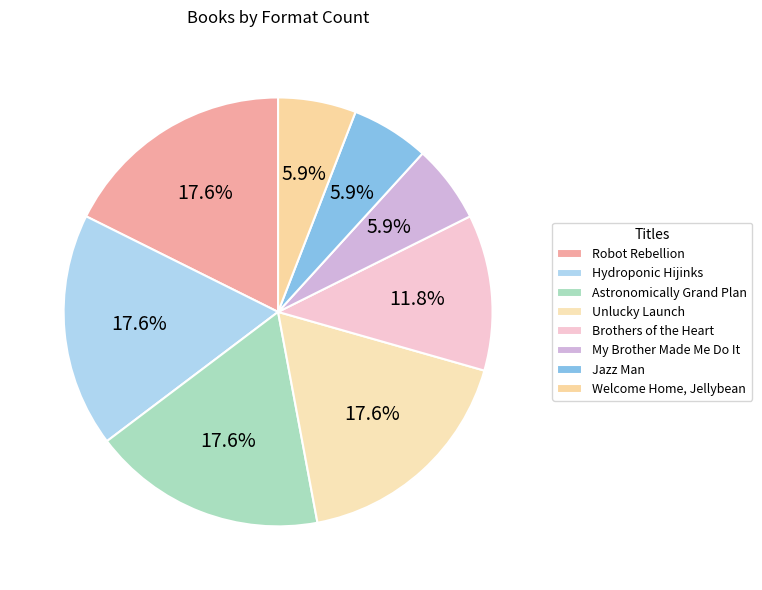

Rank the categories by value from lowest to highest.

My Brother Made Me Do It, Jazz Man, Welcome Home, Jellybean, Brothers of the Heart, Robot Rebellion, Hydroponic Hijinks, Astronomically Grand Plan, Unlucky Launch